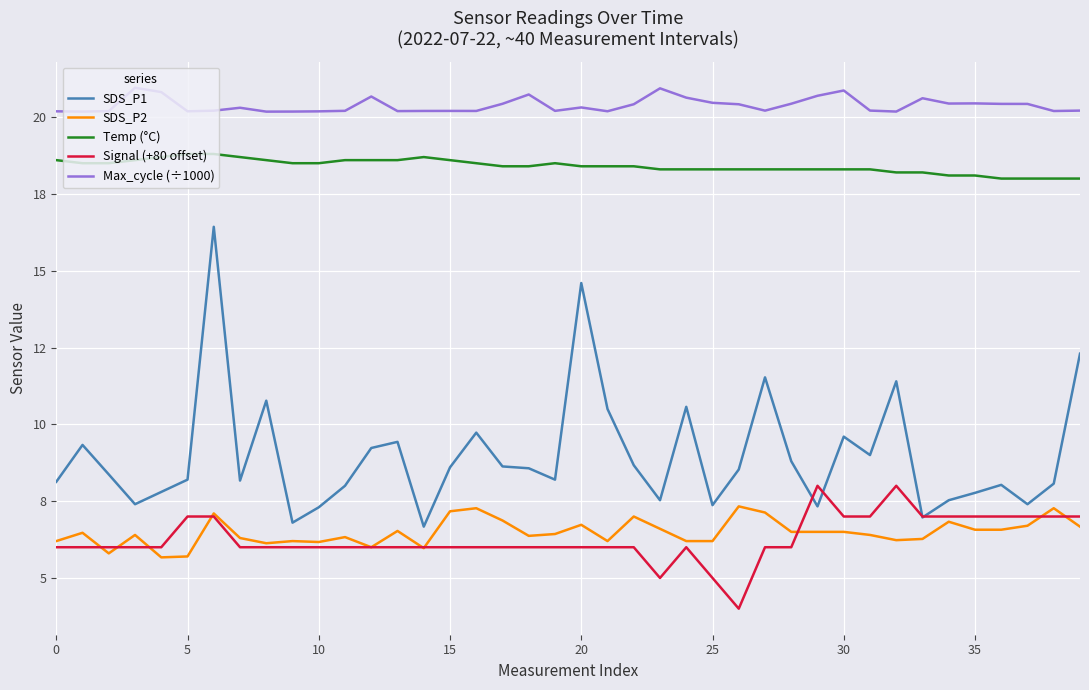

What are all the series names shown in the legend?

SDS_P1, SDS_P2, Temp (°C), Signal (+80 offset), Max_cycle (÷1000)